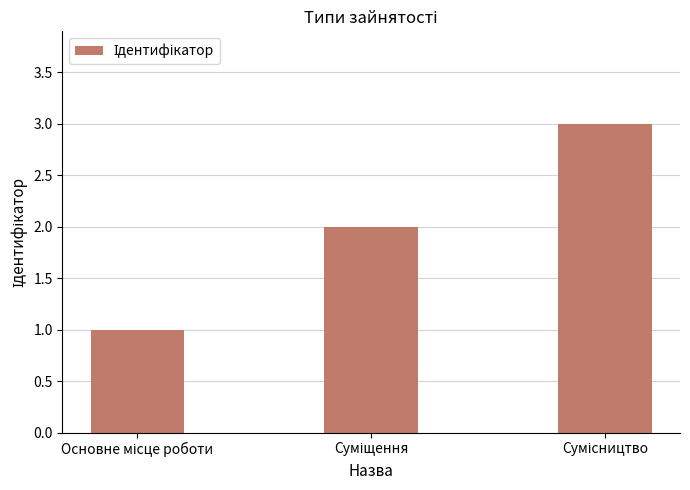

What is the sum of all values?

6